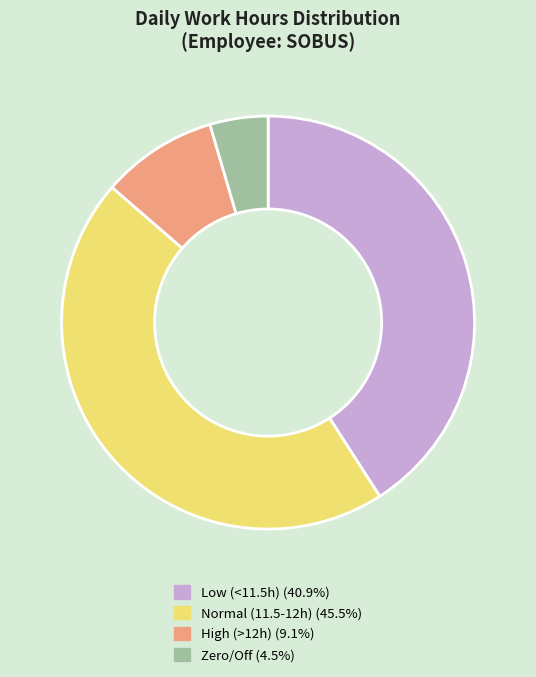

How many slices are in this pie chart?

4